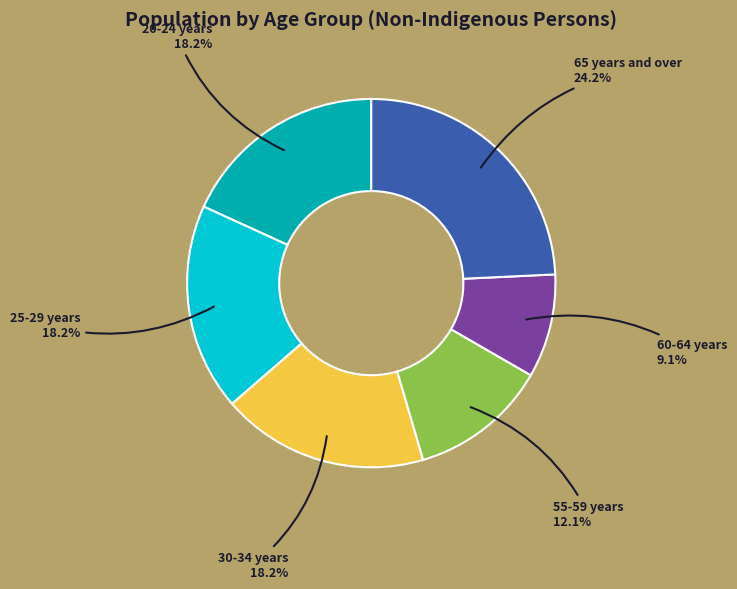

Is there a majority slice in this chart?

No